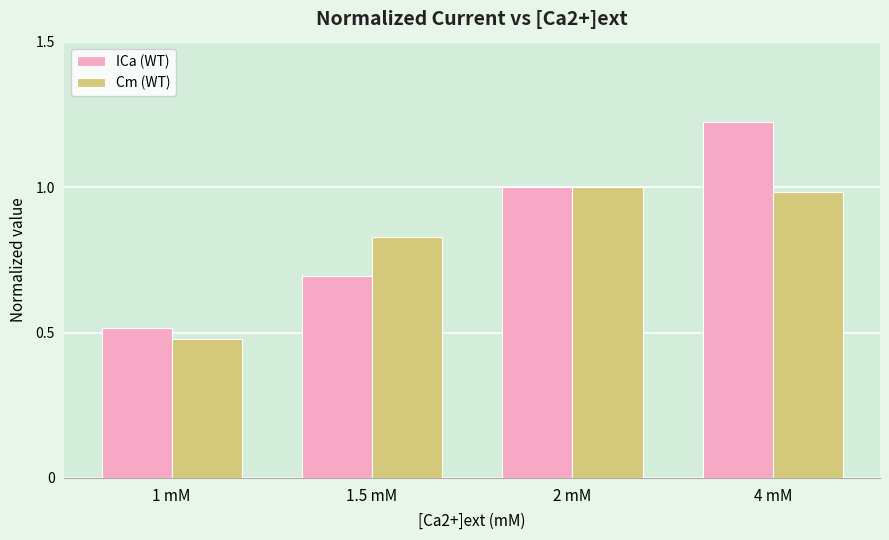

What is the sum of all ICa (WT) values?

3.4